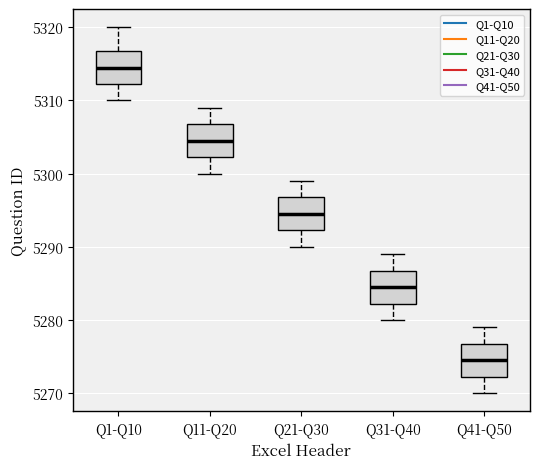

Where does the lower whisker of the box for Q11-Q20 end on the y-axis? The values are not printed on the chart, so give them approximately, as read against the axis.

5300